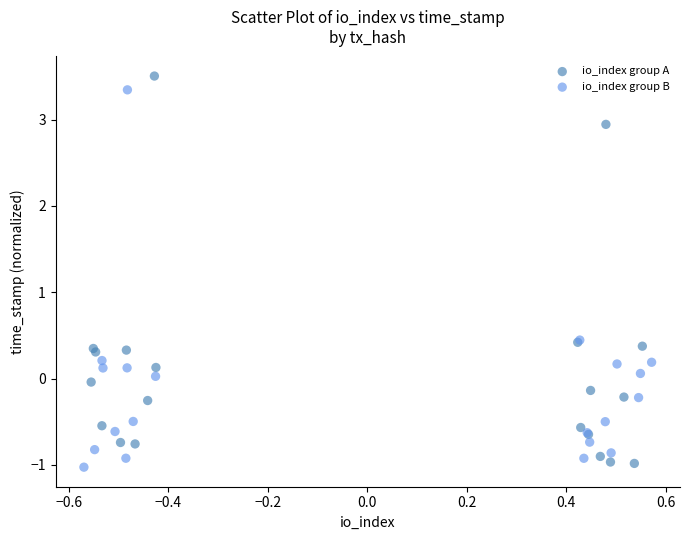

What are all the series names shown in the legend?

io_index group A, io_index group B